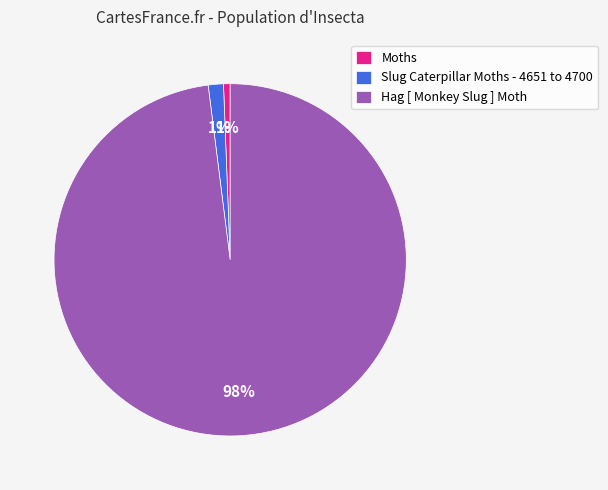

Which slice is the largest?

Hag [ Monkey Slug ] Moth